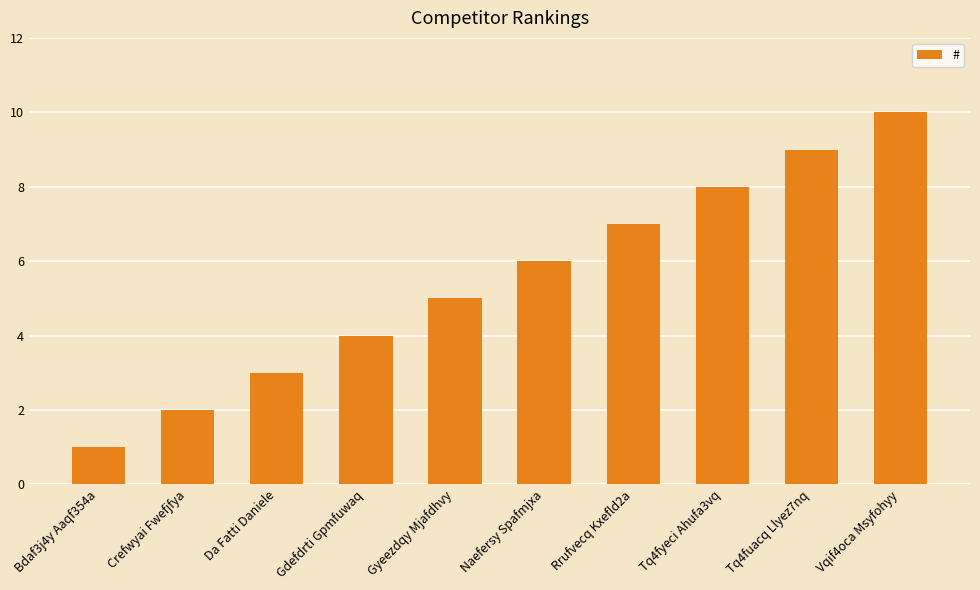

The value at Da Fatti Daniele is 4. True or false?

False